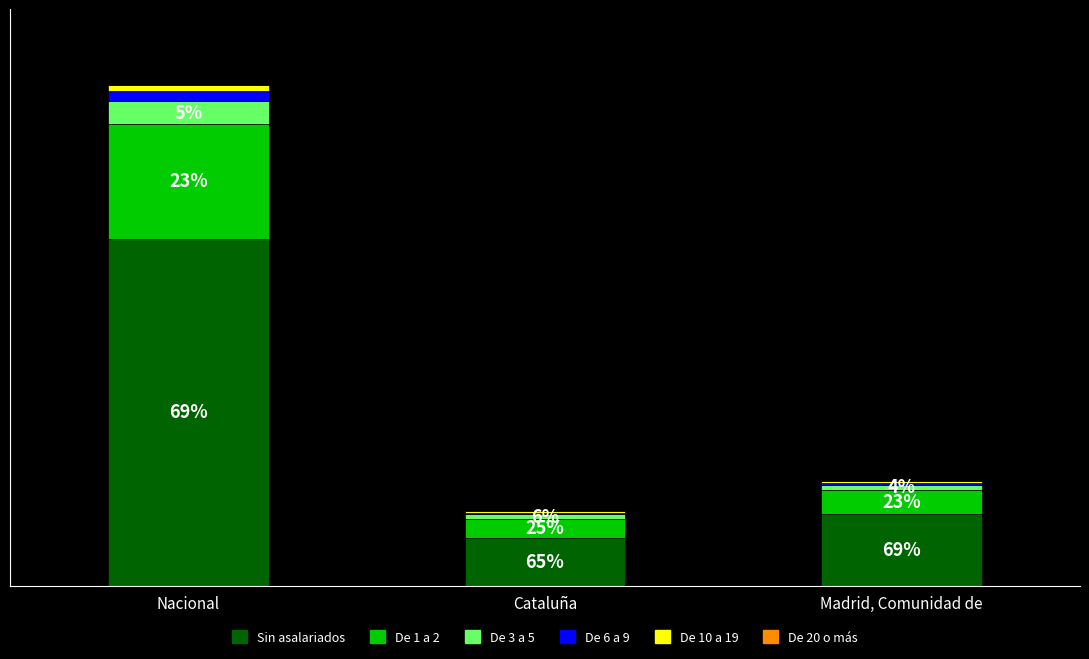

What is the total value across all series at Cataluña?

13493